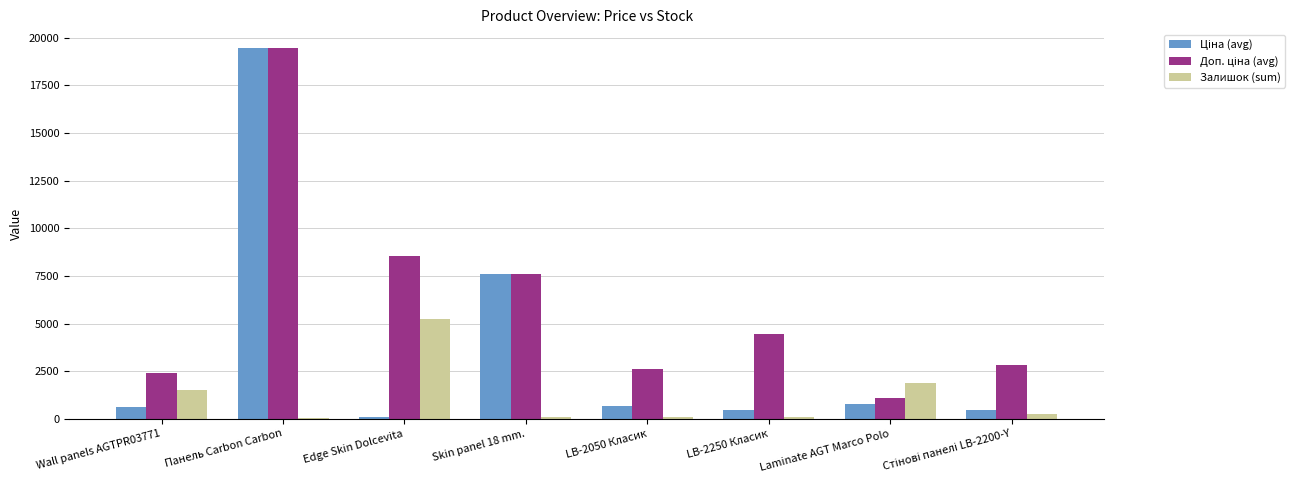

What is the total value across all series at Wall panels AGTPR03771?

4516.6